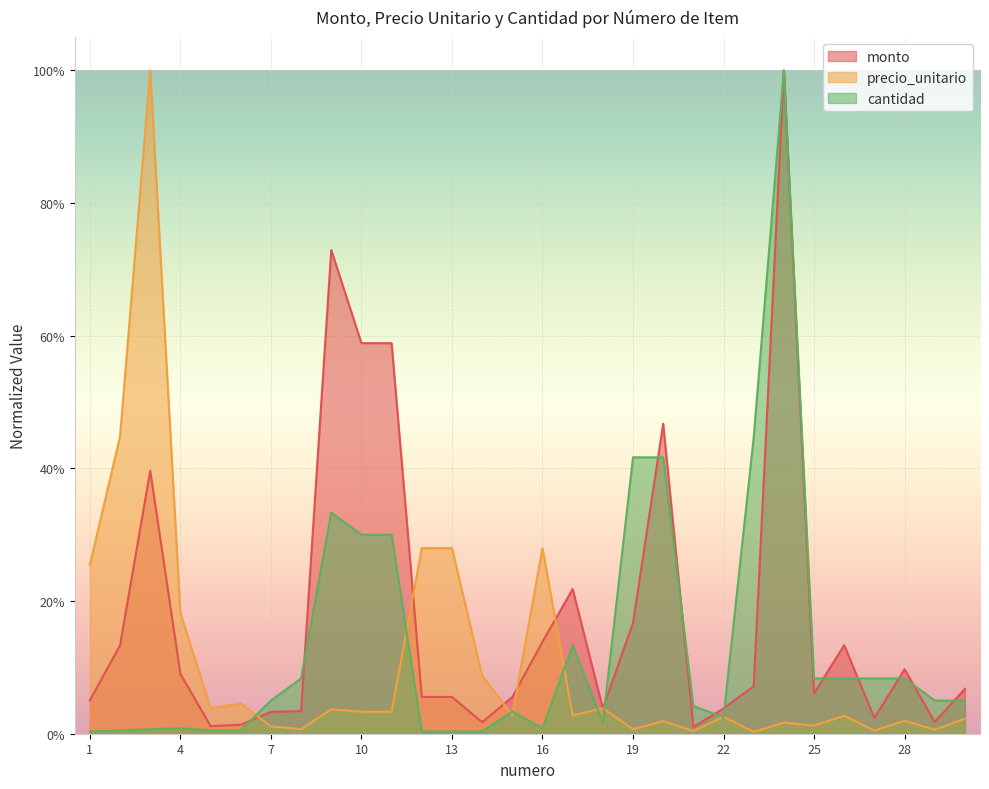

What is the approximate value of monto at 4?

0.1